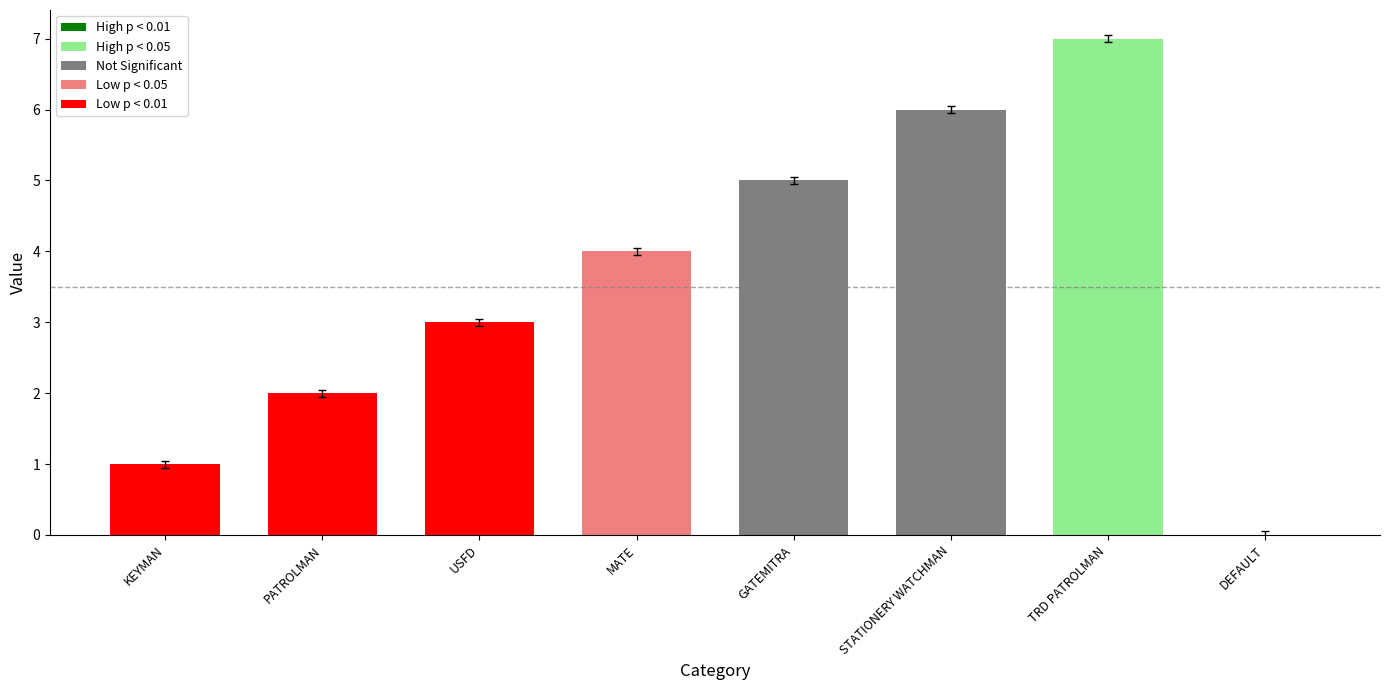

The chart shows a value of 2 at MATE. True or false?

False